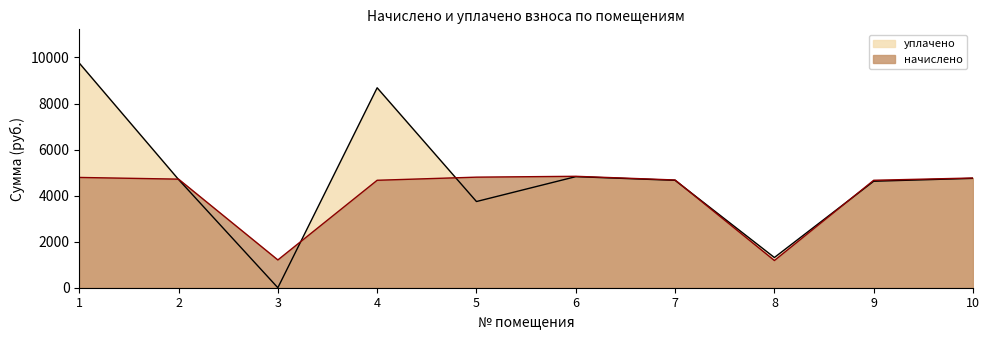

At which label does уплачено first exceed 4700?

1